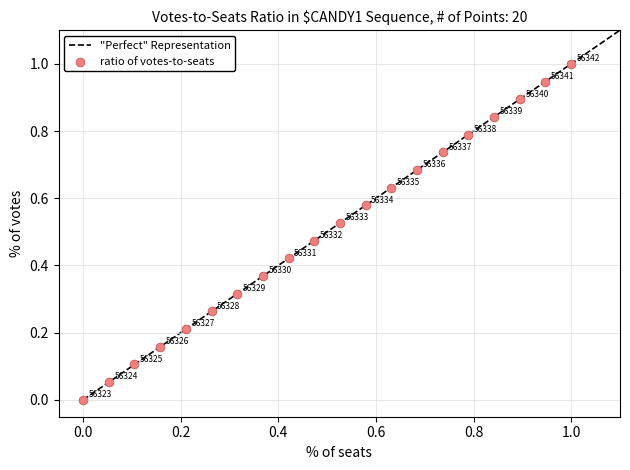

What is the range of Y values (max minus min)?

1.0